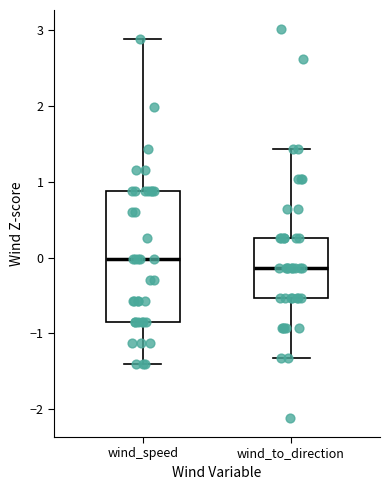

Which box is the tallest, from its lower edge to its upper edge?

wind_speed